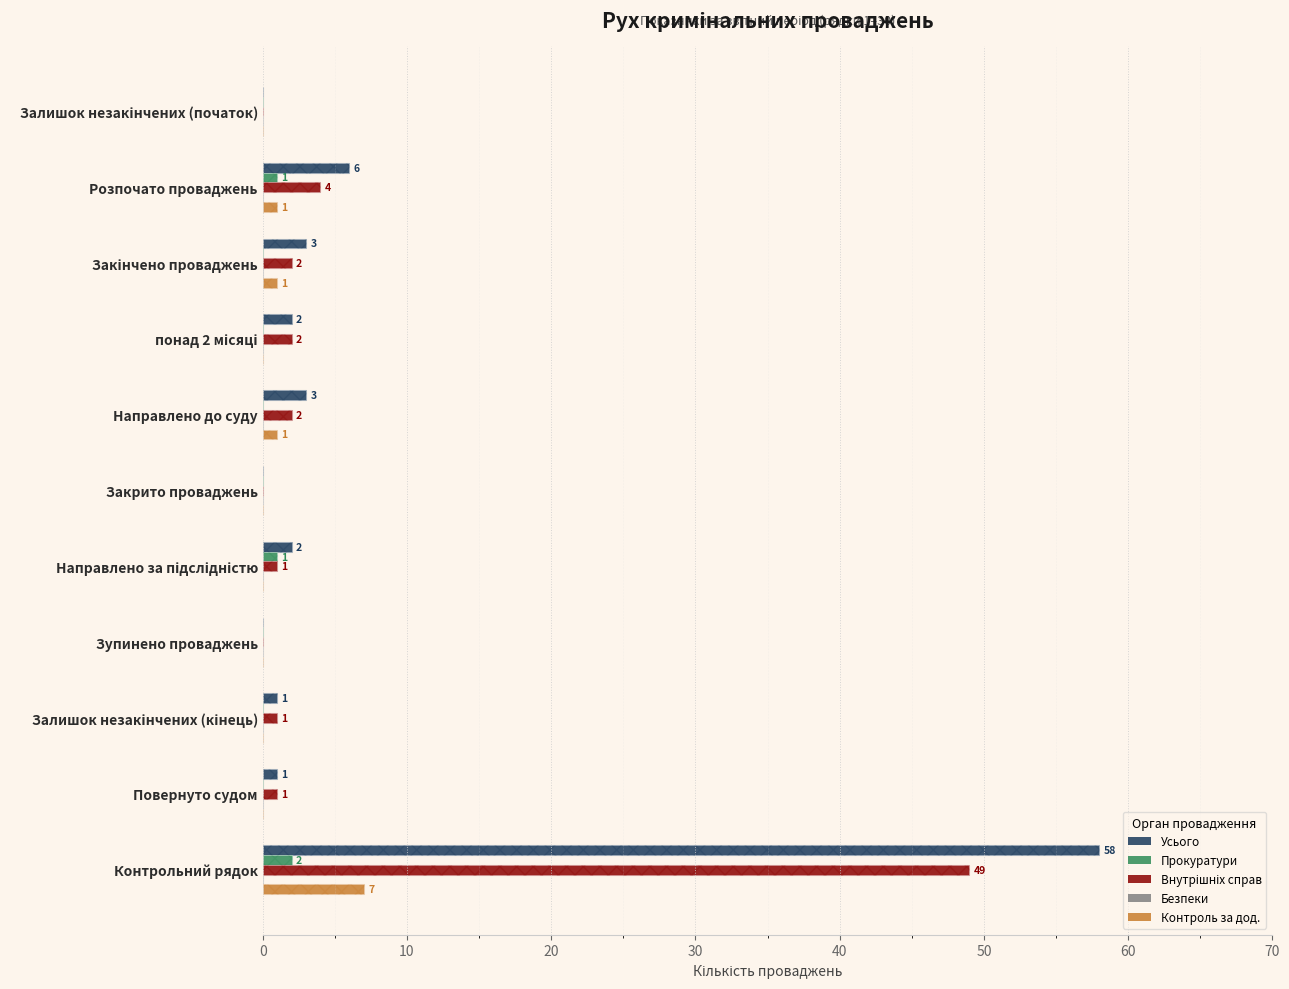

What is the average value of the Усього series?

6.9